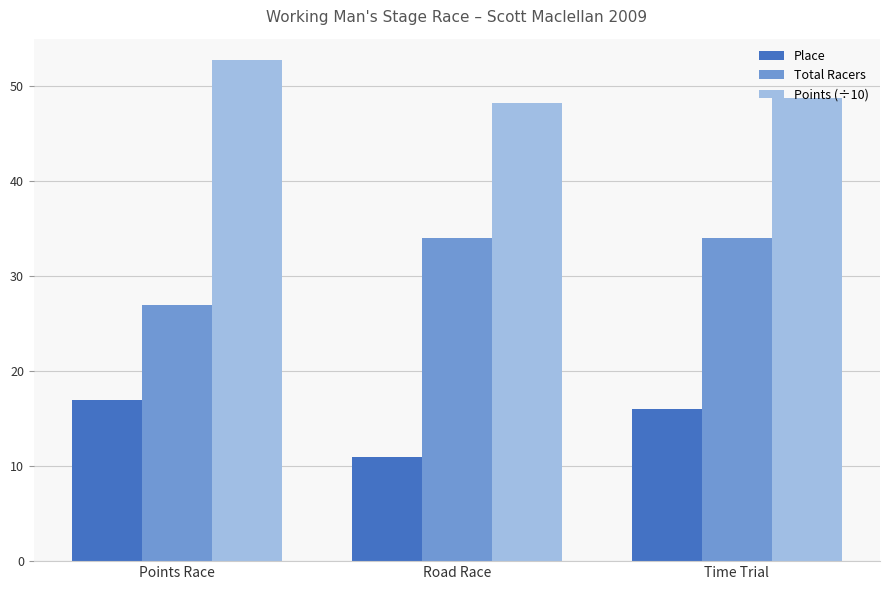

List the labels in order of Place value, largest first.

Points Race, Time Trial, Road Race